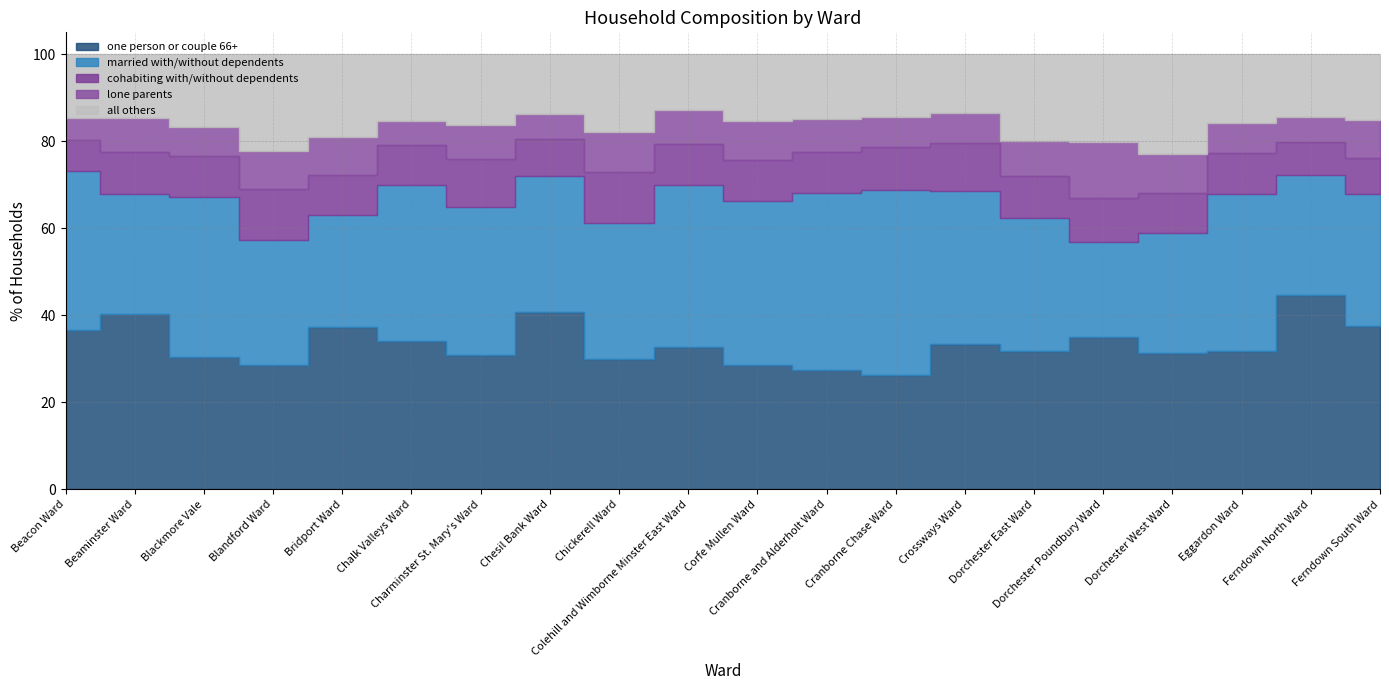

List the series in order of their peak value, lowest first.

cohabiting with/without dependents, lone parents, all others, married with/without dependents, one person or couple 66+